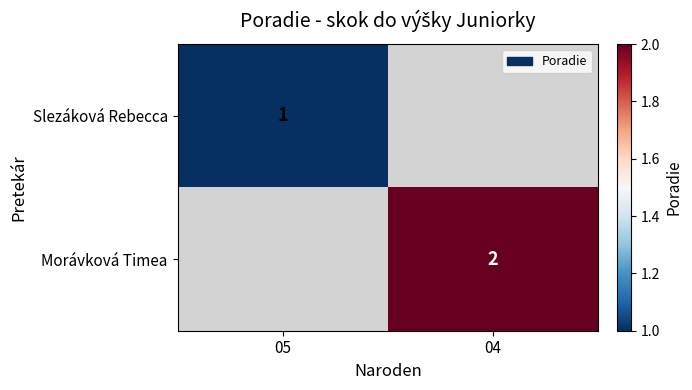

The Slezáková Rebecca series shows 0 at 05. True or false?

False